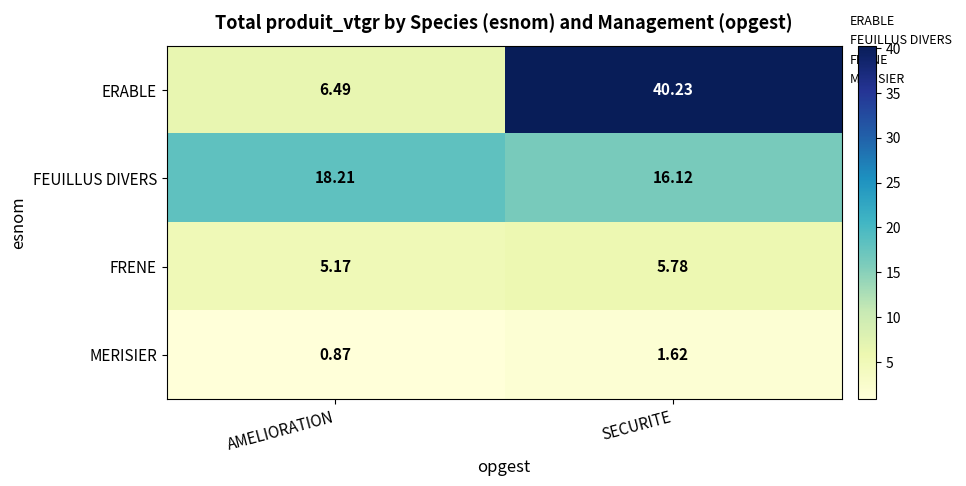

What is the total value across all series at AMELIORATION?

30.7